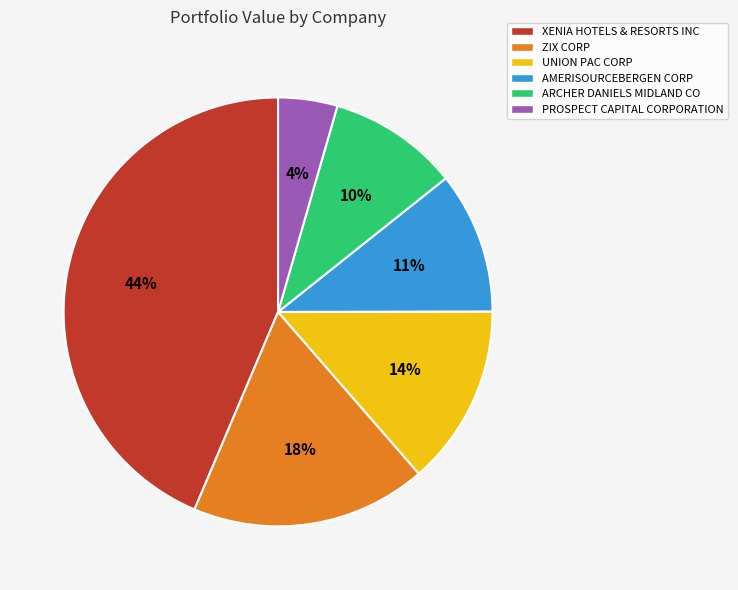

To the nearest percent, what percentage of the pie is XENIA HOTELS & RESORTS INC?

44%